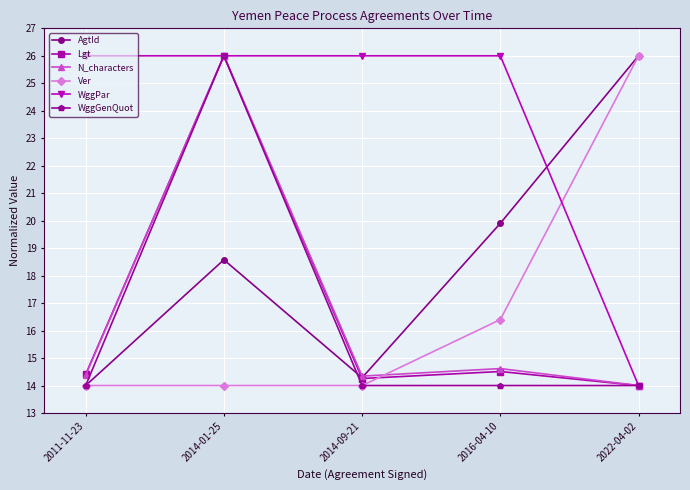

What is the spread (max minus min) of values at 2016-04-10?

12.0